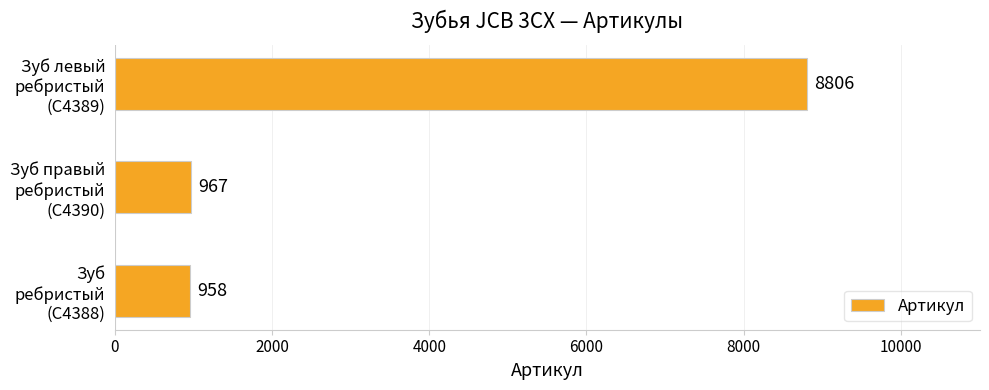

What is the sum of all values?

10731